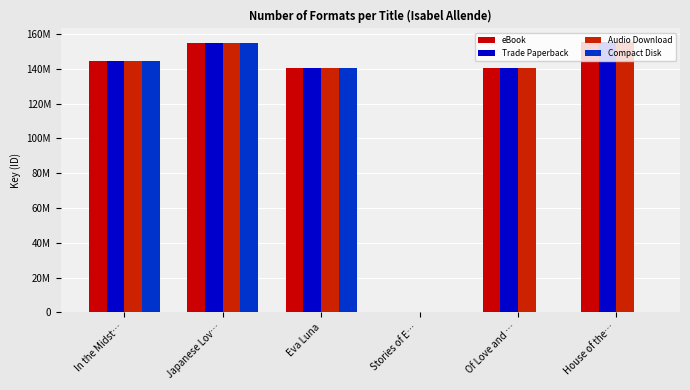

What value does the Trade Paperback series have at Eva Luna?

140244501